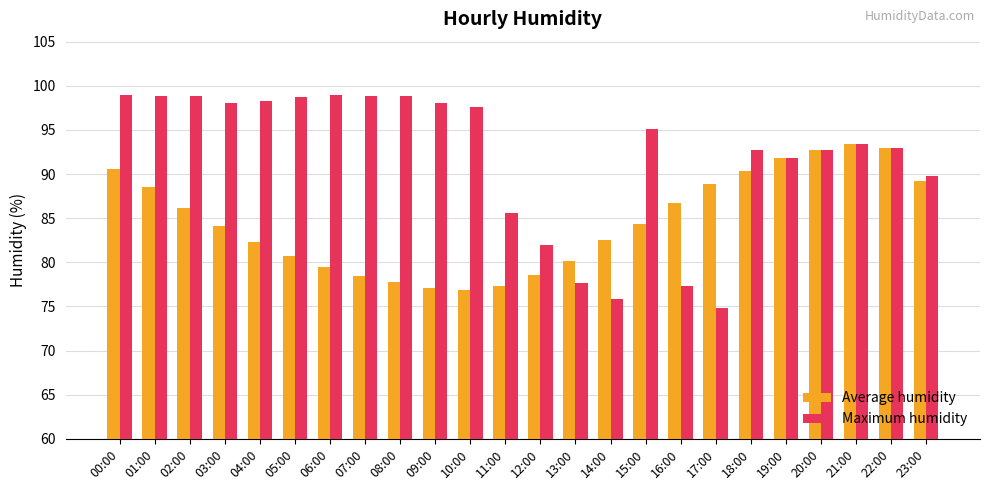

Rank the series by their maximum value, from lowest to highest.

Average humidity, Maximum humidity